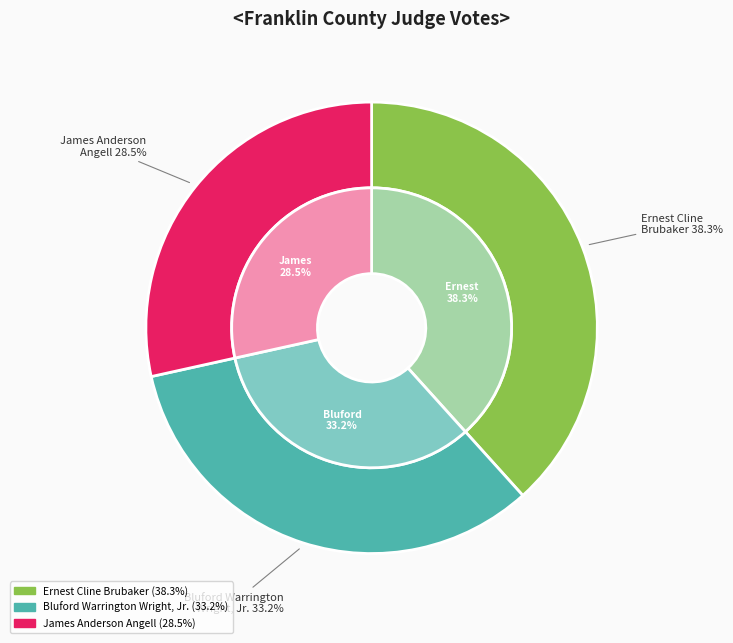

To the nearest percent, what is the average slice percentage?

33%